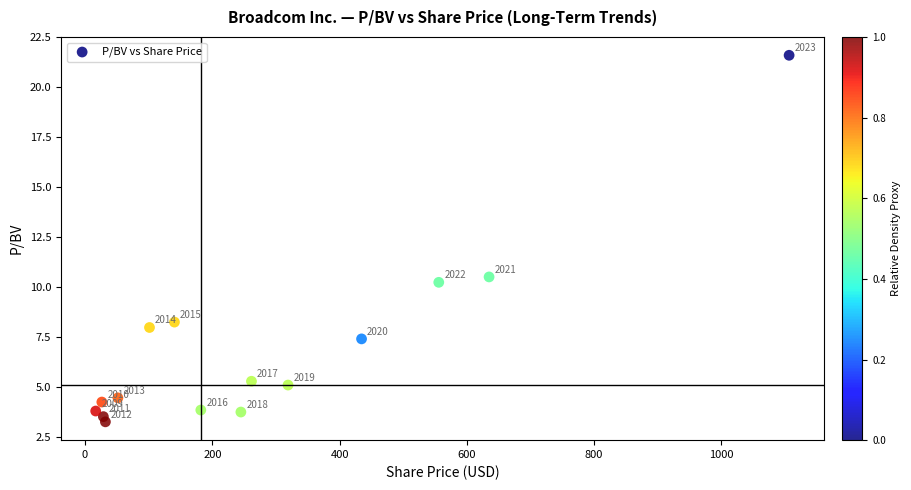

What Y value in the scatter plot is closest to 12?

10.5